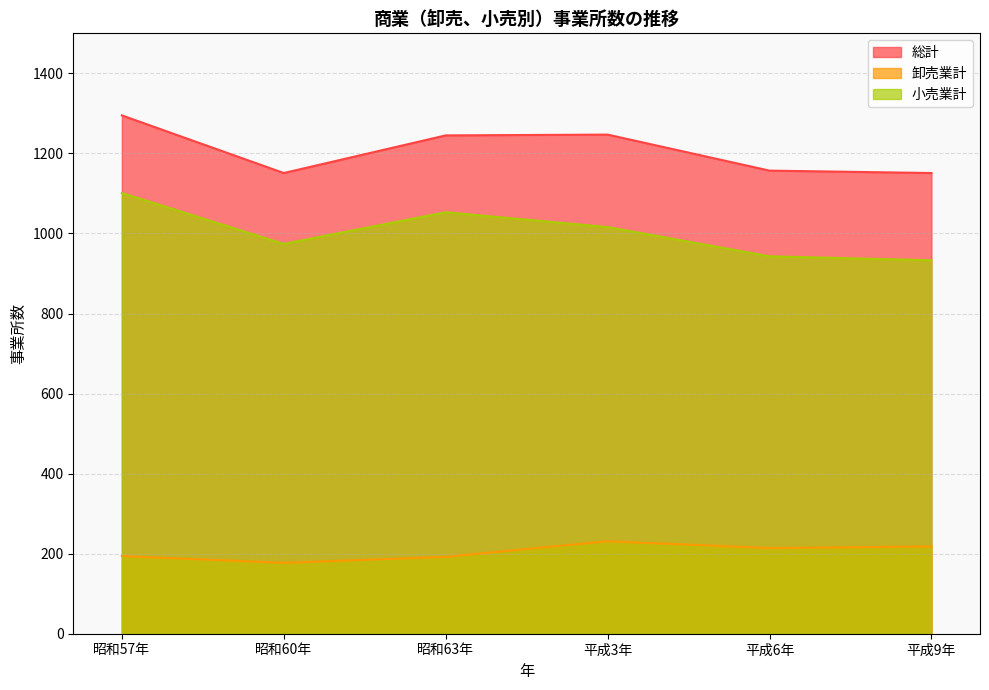

Which series has the widest spread of values?

小売業計